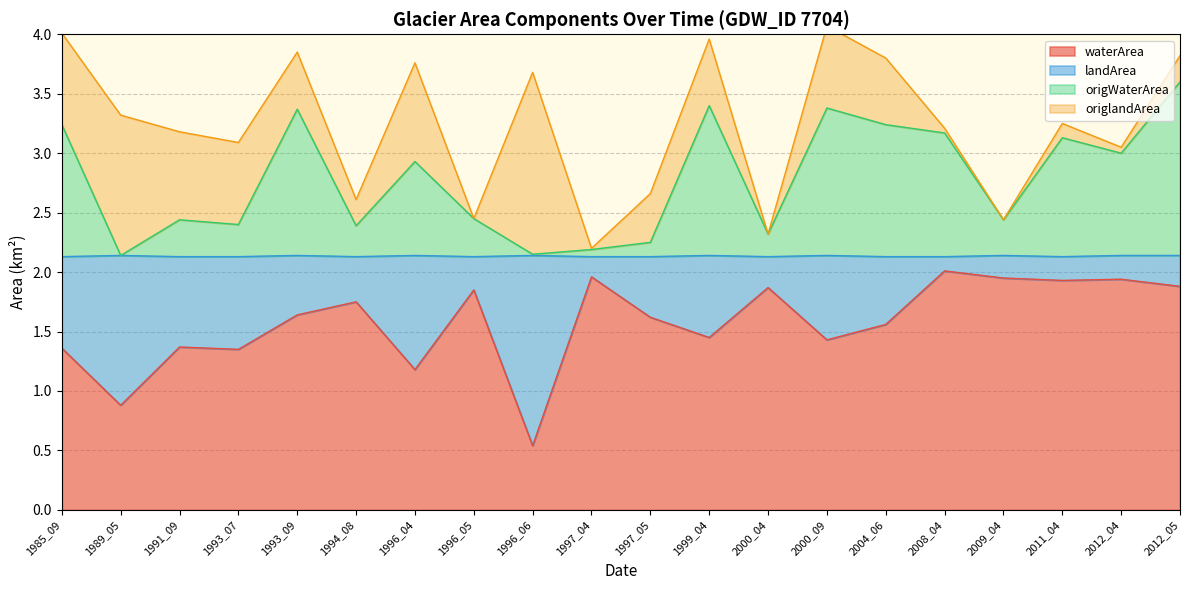

At which label does waterArea first exceed 1?

1985_09